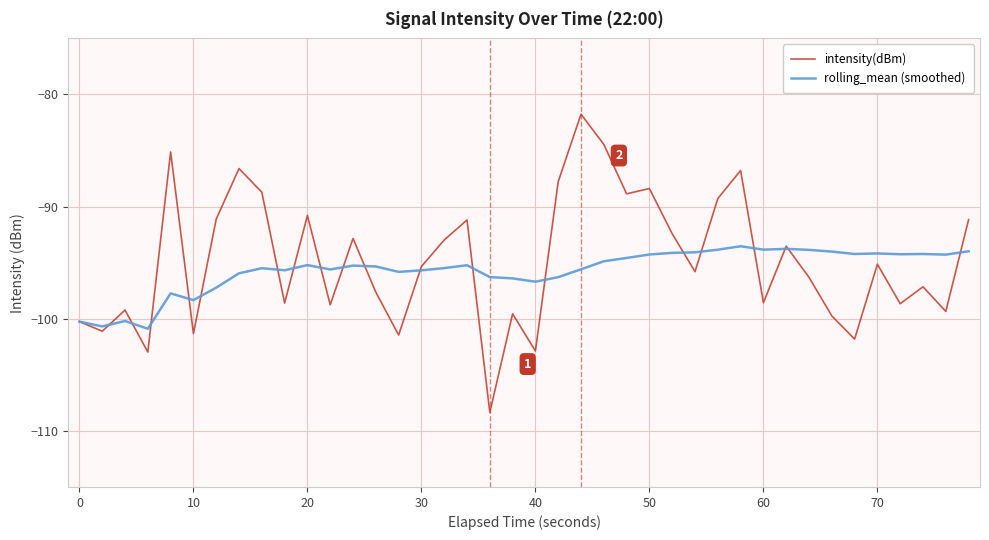

List the series in order of their peak value, lowest first.

rolling_mean (smoothed), intensity(dBm)